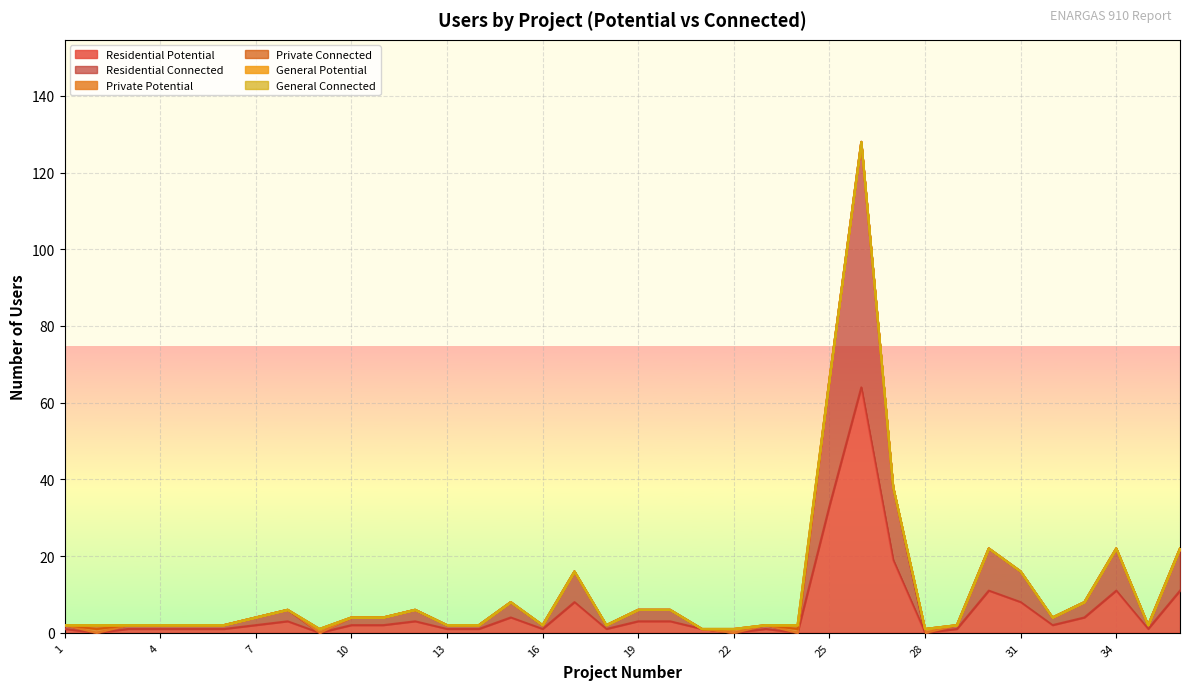

What are all the series names shown in the legend?

Residential Potential, Residential Connected, Private Potential, Private Connected, General Potential, General Connected